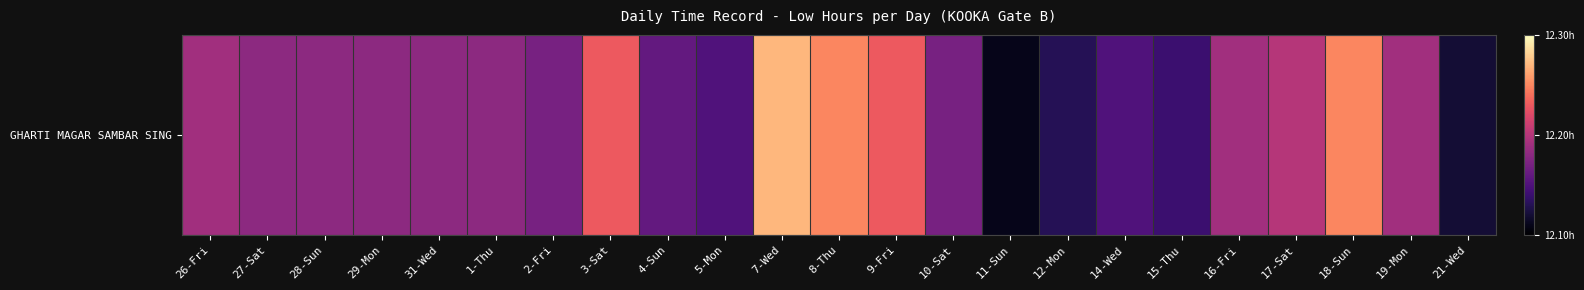

Is it true that the value at 27-Sat is 16.7?

False